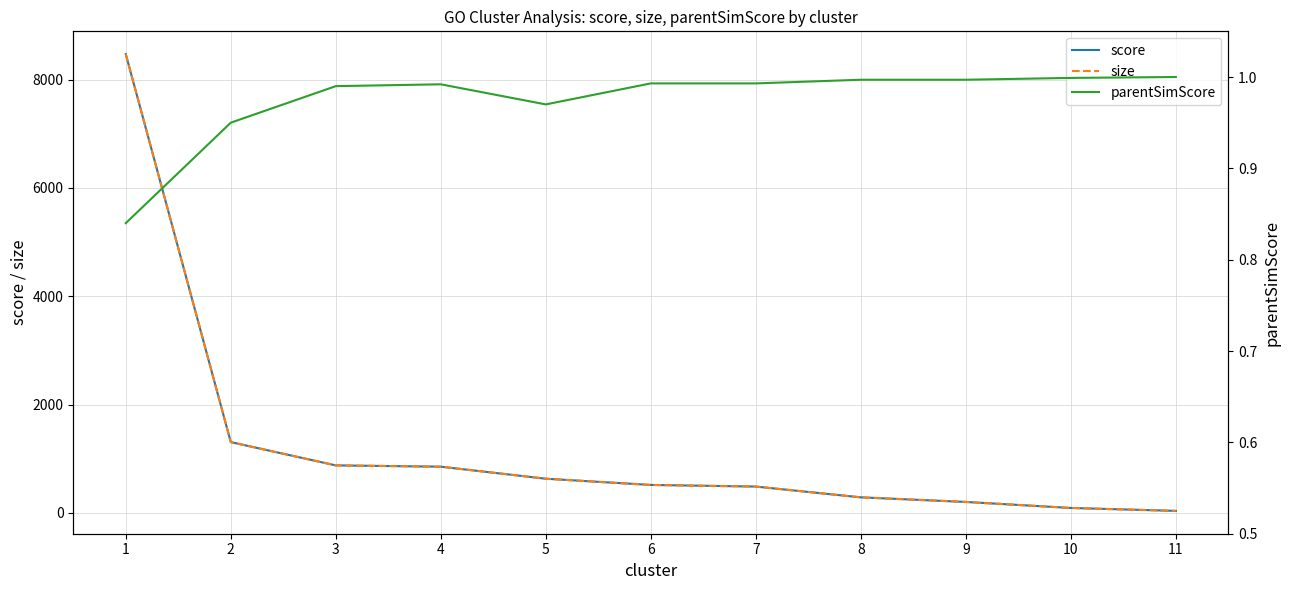

What is the spread (max minus min) of values at 3?

877.0